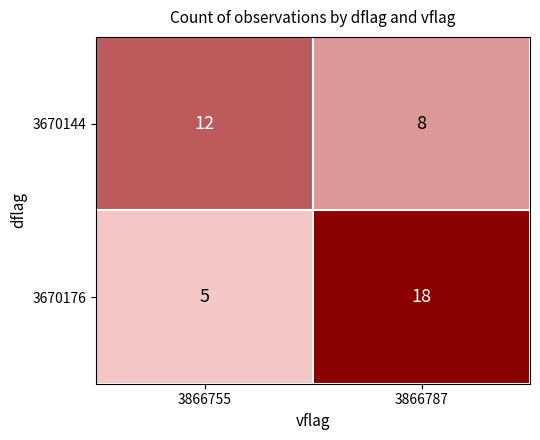

Is it true that 3670144 equals 2 at 3866787?

False